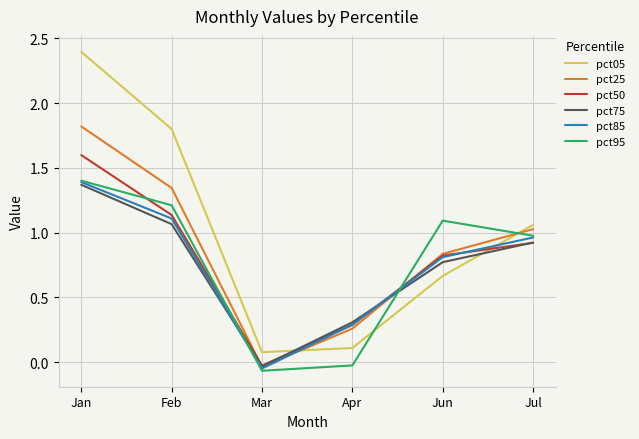

After their last crossing, which series has the higher values: pct05 or pct95?

pct05